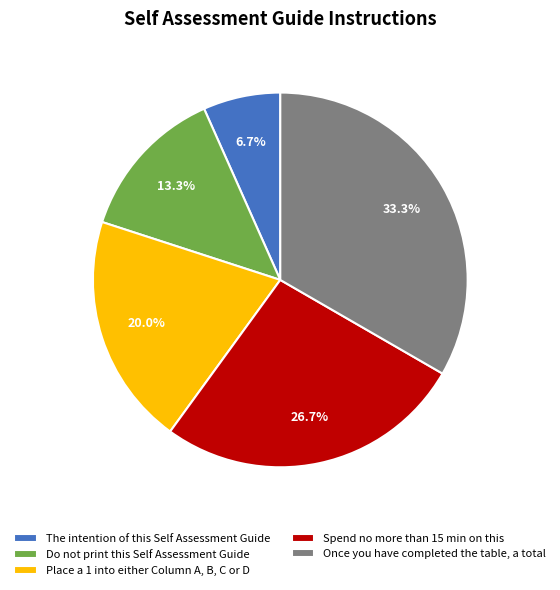

Rank the categories by value from lowest to highest.

The intention of this Self Assessment Guide, Do not print this Self Assessment Guide, Place a 1 into either Column A, B, C or D, Spend no more than 15 min on this, Once you have completed the table, a total